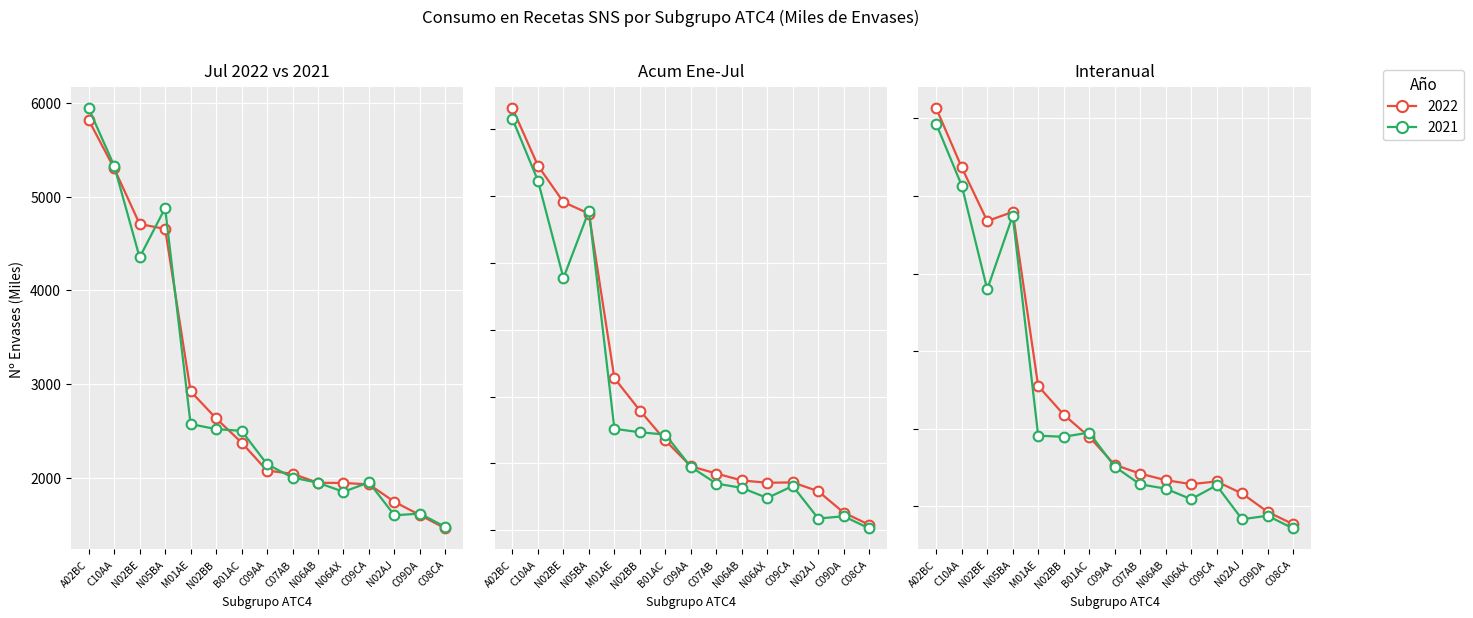

How many distinct data groups are displayed?

6